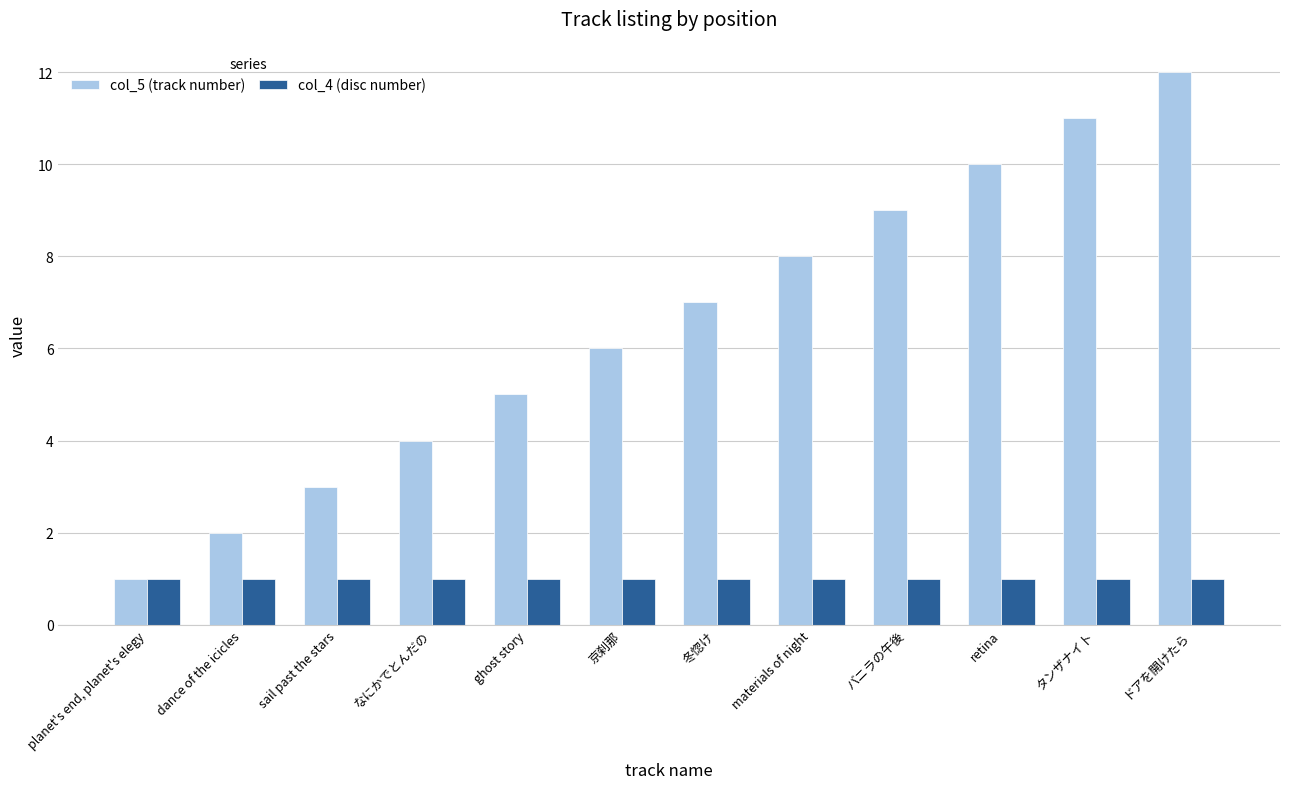

What is the label of the 4th bar from the right?

バニラの午後